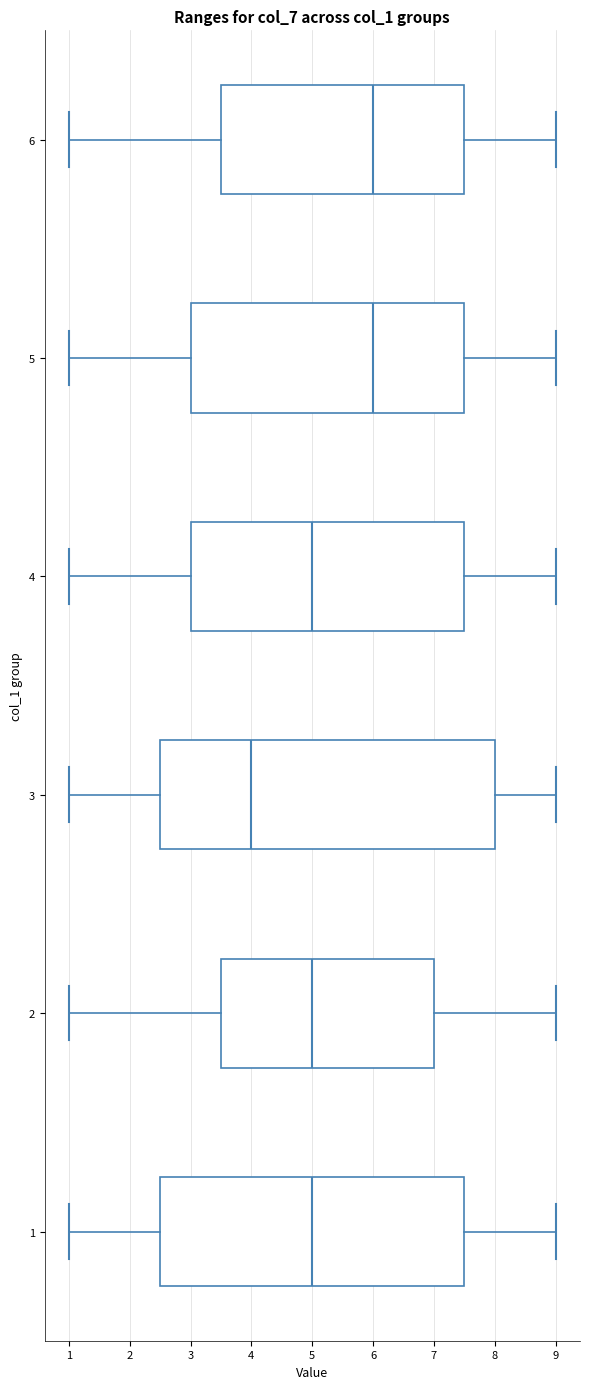

Where does the median line of the box at y = 3 sit on the x-axis? The values are not printed on the chart, so give them approximately, as read against the axis.

4.0